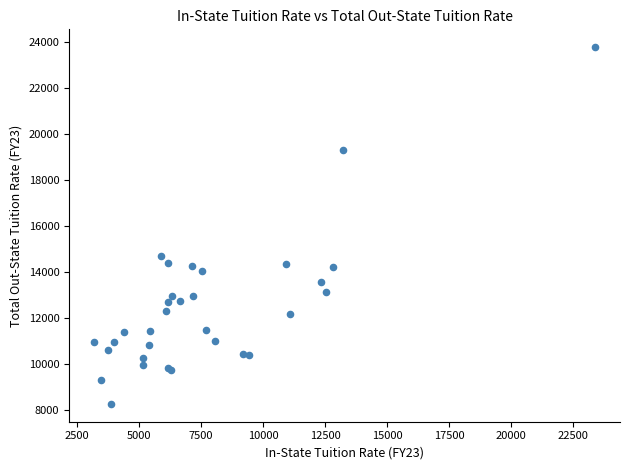

What Y value in the scatter plot is closest to 16030?

14718.1